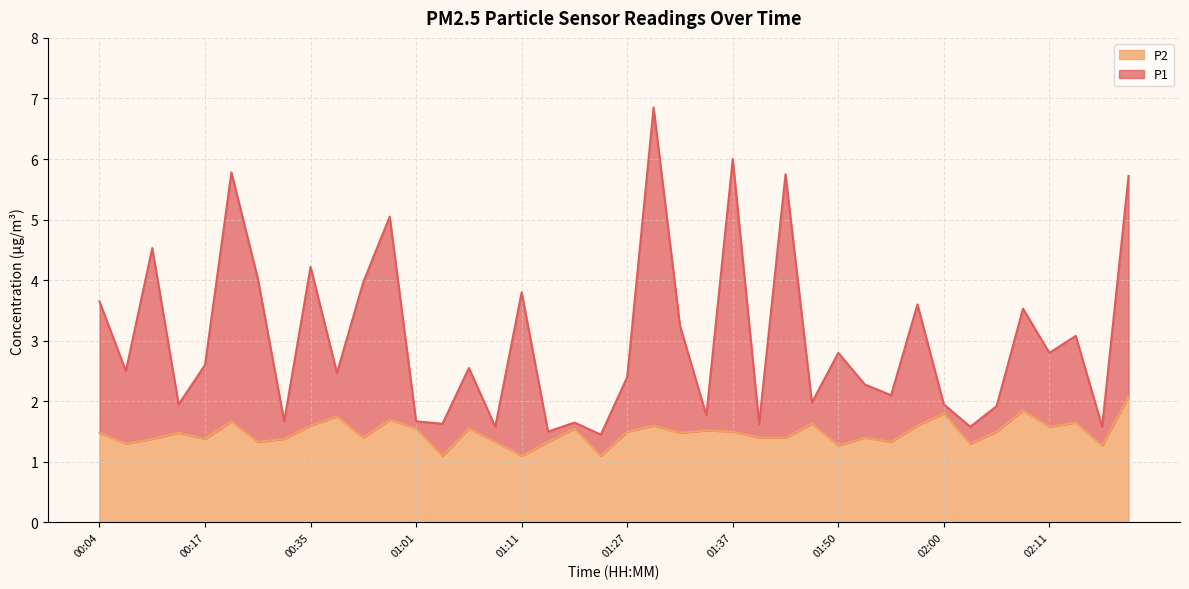

True or false: P2 and P1 cross at least once.

False